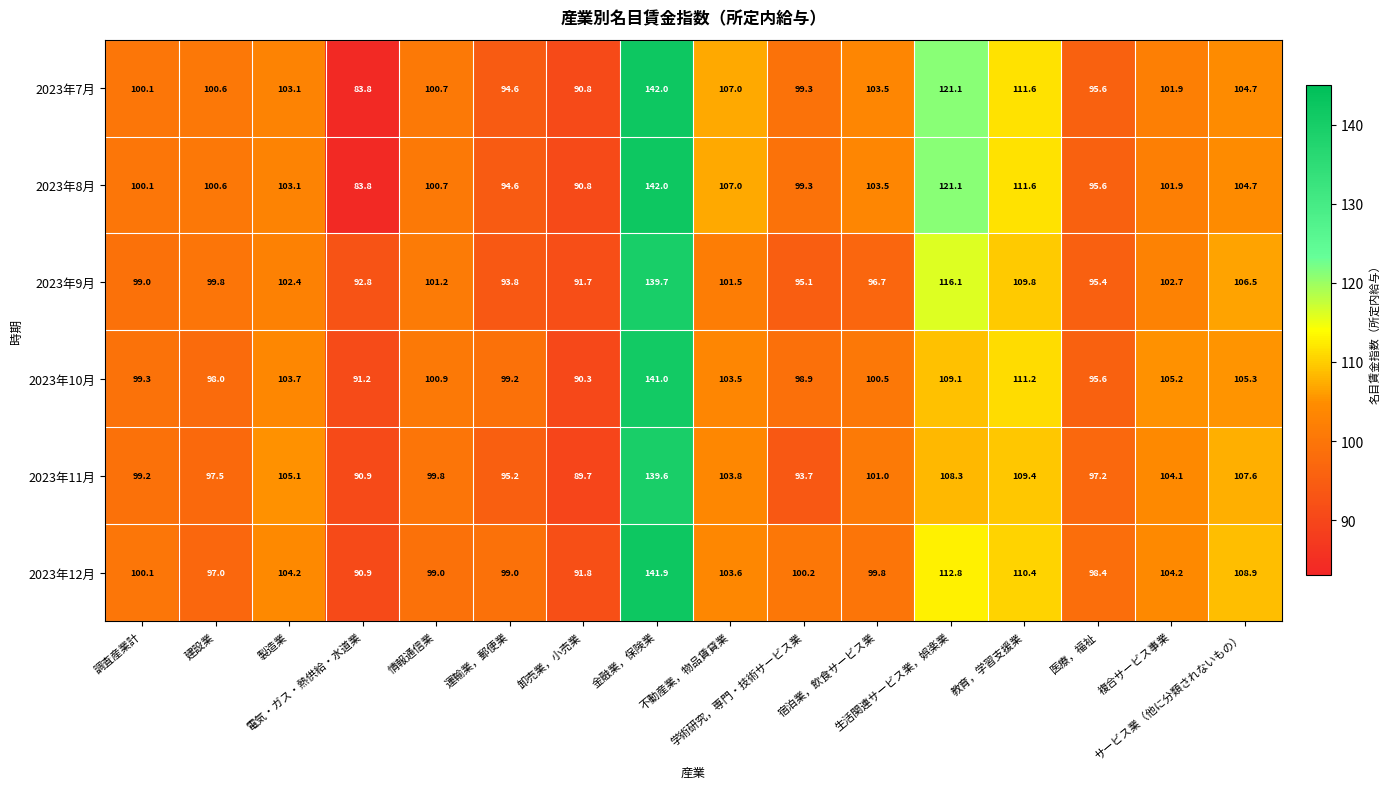

What is the maximum value for 2023年12月?

141.9